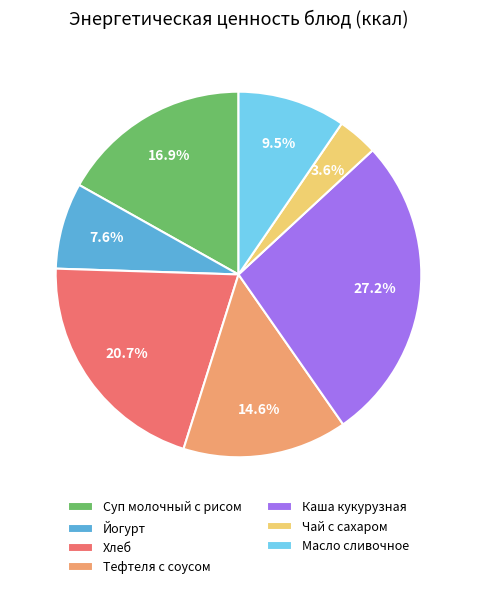

The Йогурт slice represents 2% of the pie. True or false?

False